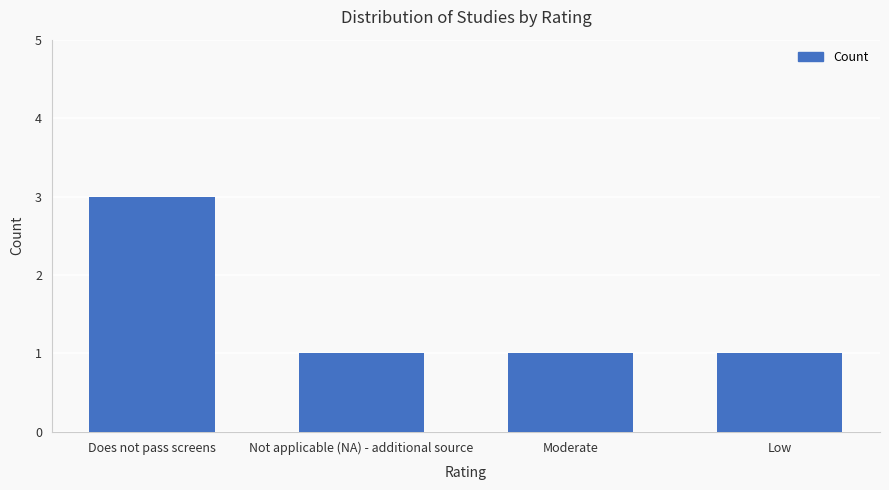

What position from the left is Low?

4